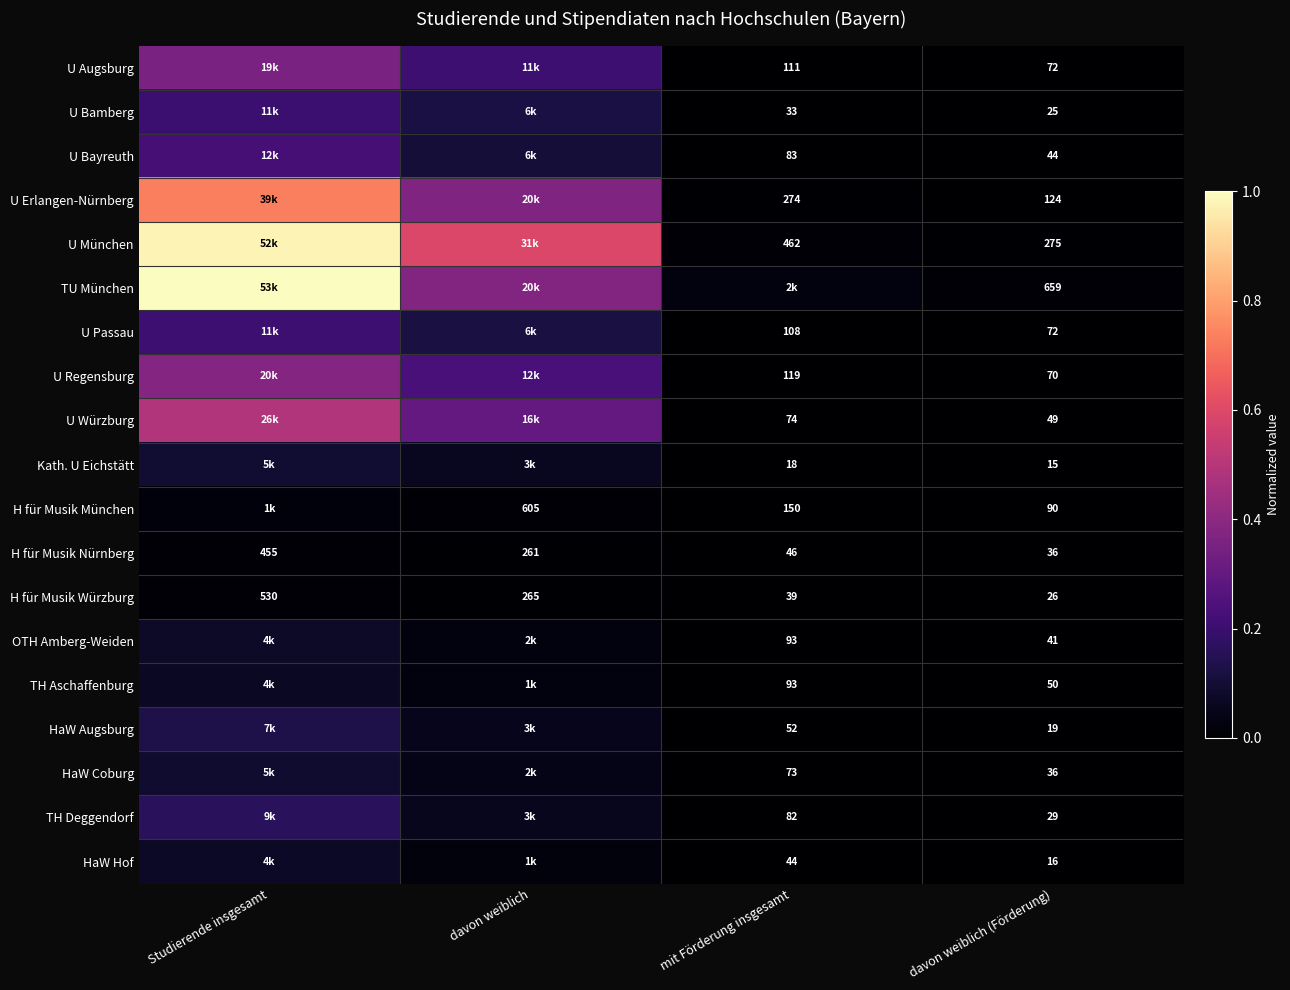

Which has a higher value, mit Förderung insgesamt or davon weiblich (Förderung)?

mit Förderung insgesamt